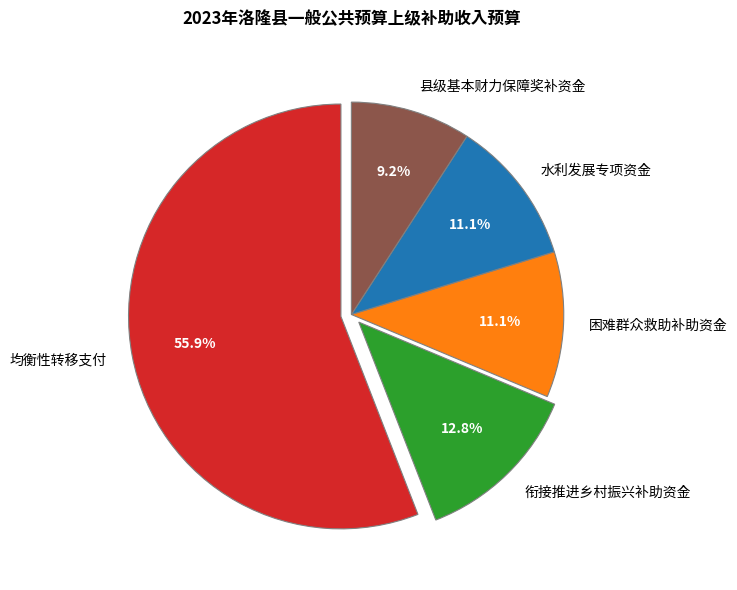

Which has a higher value, 衔接推进乡村振兴补助资金 or 县级基本财力保障奖补资金?

衔接推进乡村振兴补助资金